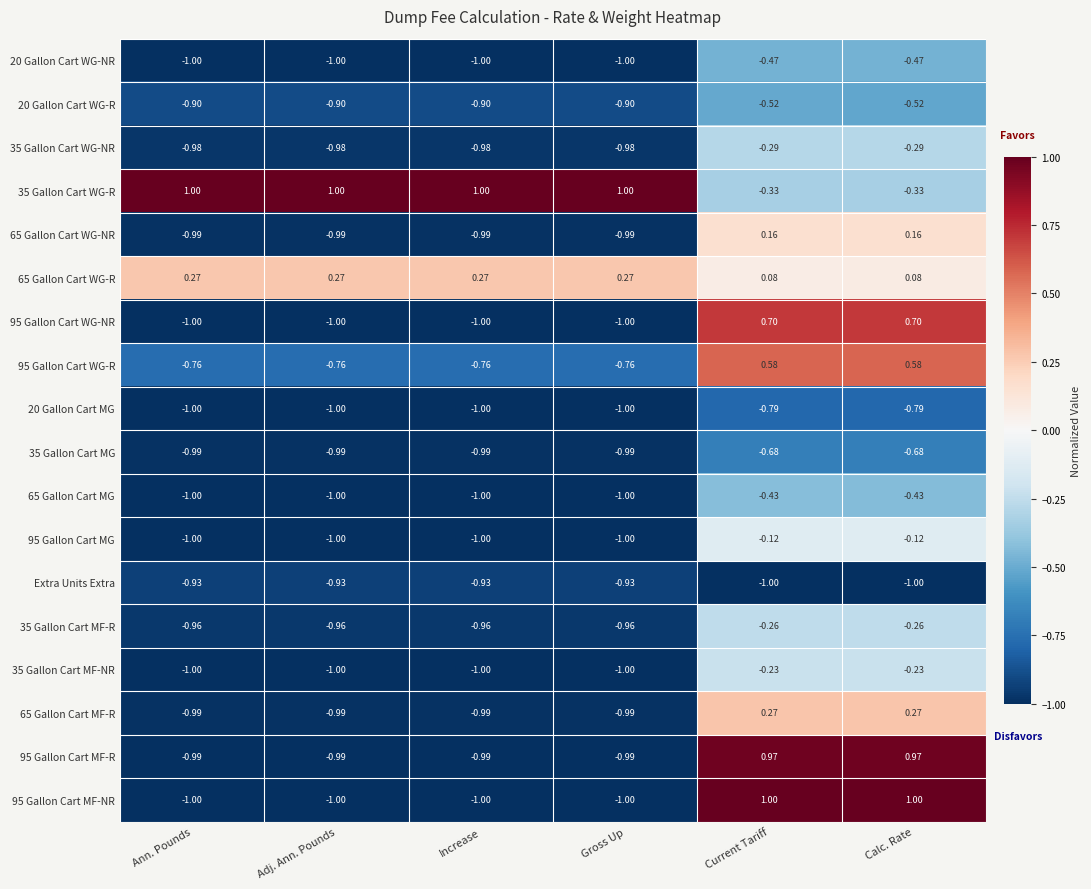

Count the number of data series in this chart.

18